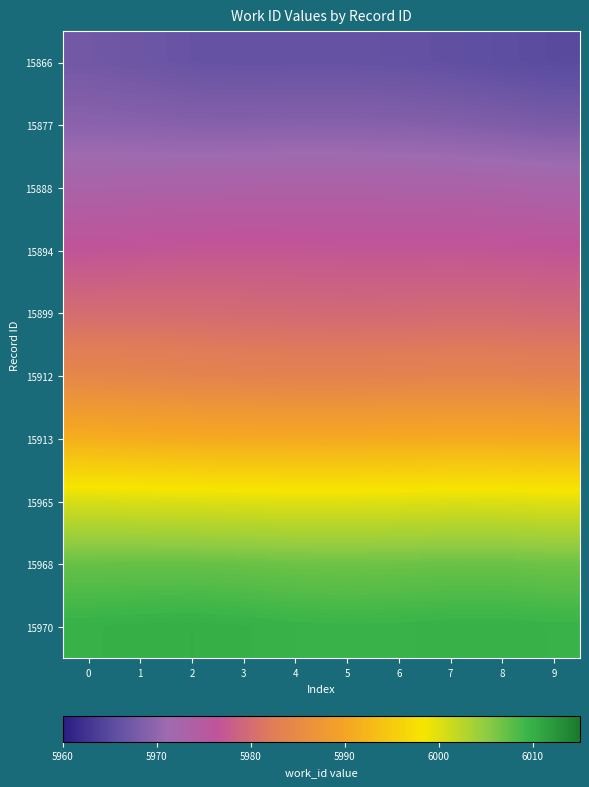

Count the number of data series in this chart.

10